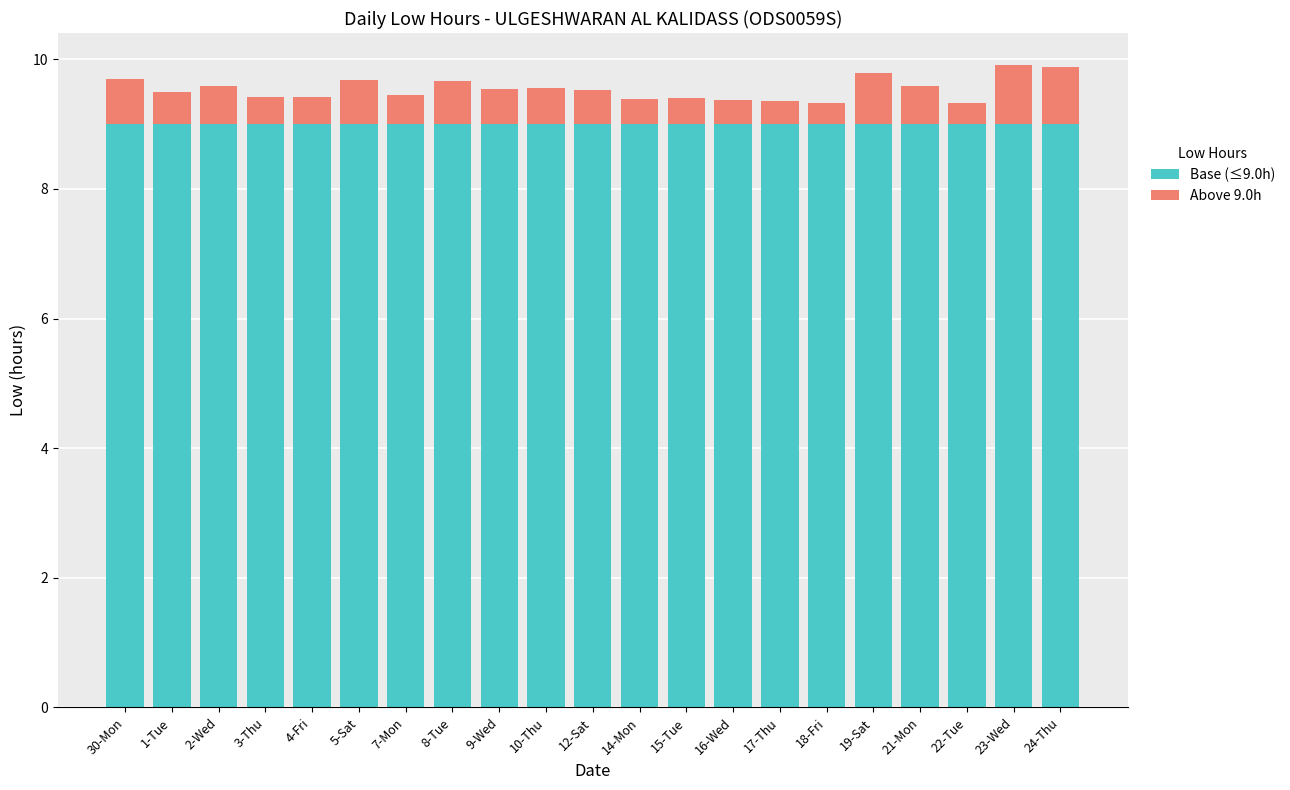

Is it true that Base (≤9.0h) equals 9.0 at 30-Mon?

True